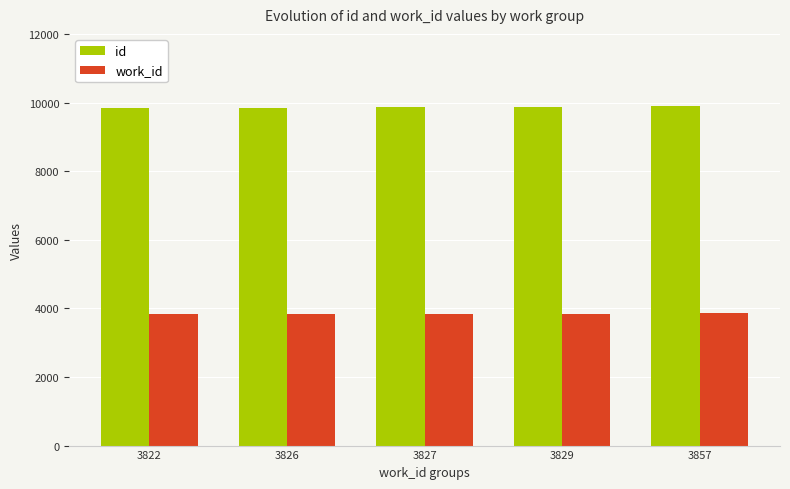

At 3829, list the series in order from largest to smallest.

id, work_id